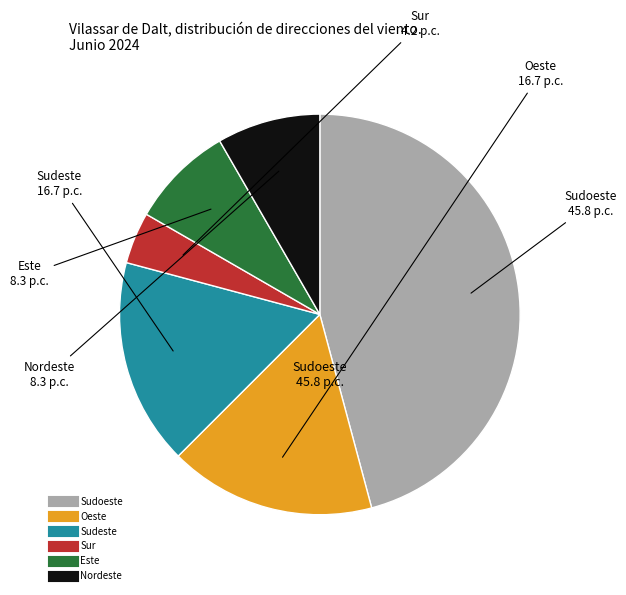

Is there any slice that represents more than half of the pie?

No